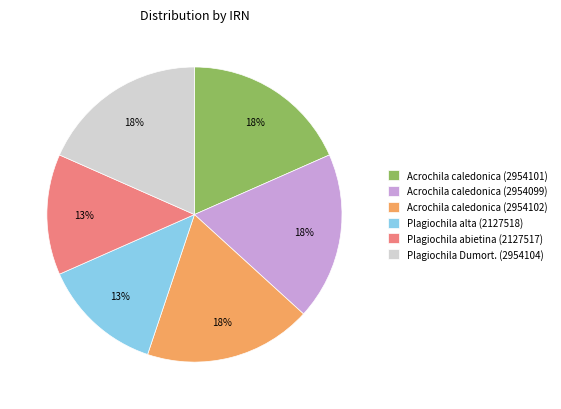

Between Plagiochila Dumort. (2954104) and Plagiochila alta (2127518), which is larger?

Plagiochila Dumort. (2954104)